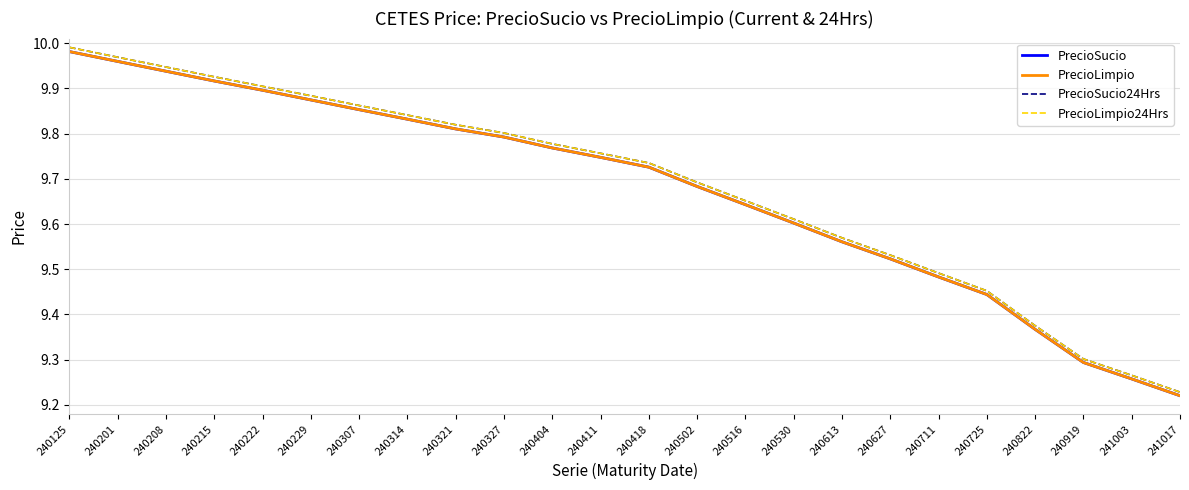

Does the chart display data point markers on the line(s)?

No